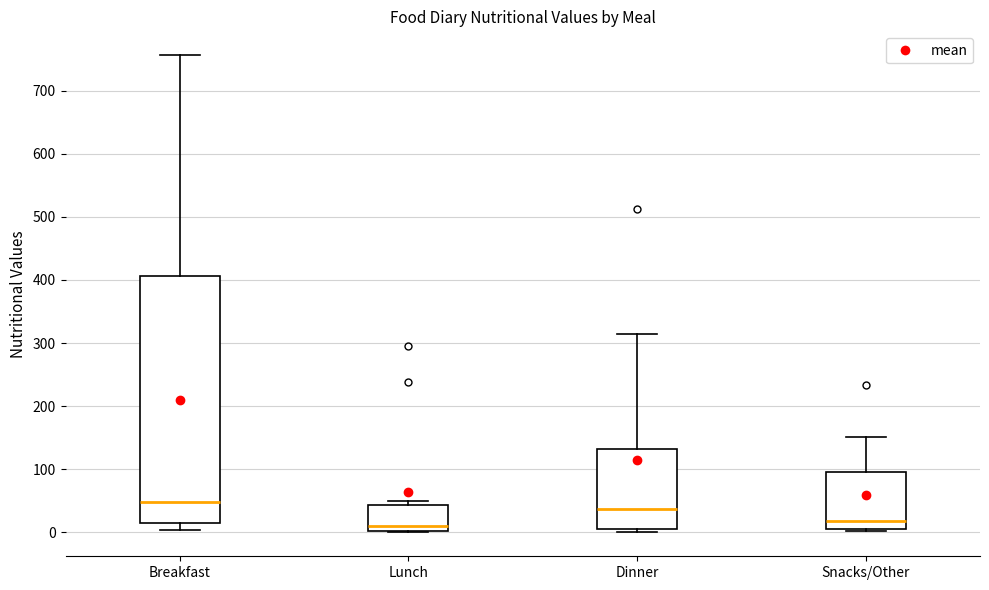

Where is the upper edge of the box for Snacks/Other on the y-axis? The values are not printed on the chart, so give them approximately, as read against the axis.

100